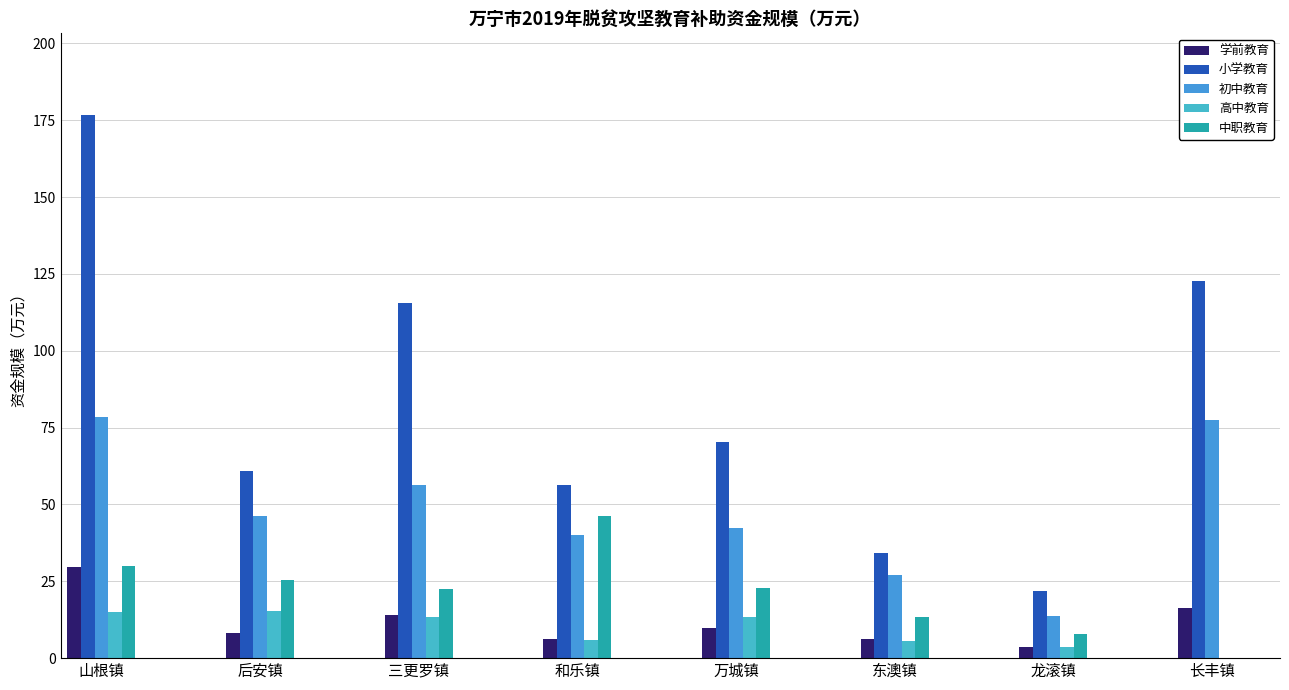

What is the difference between the second highest and minimum values in the 小学教育 series?

100.8